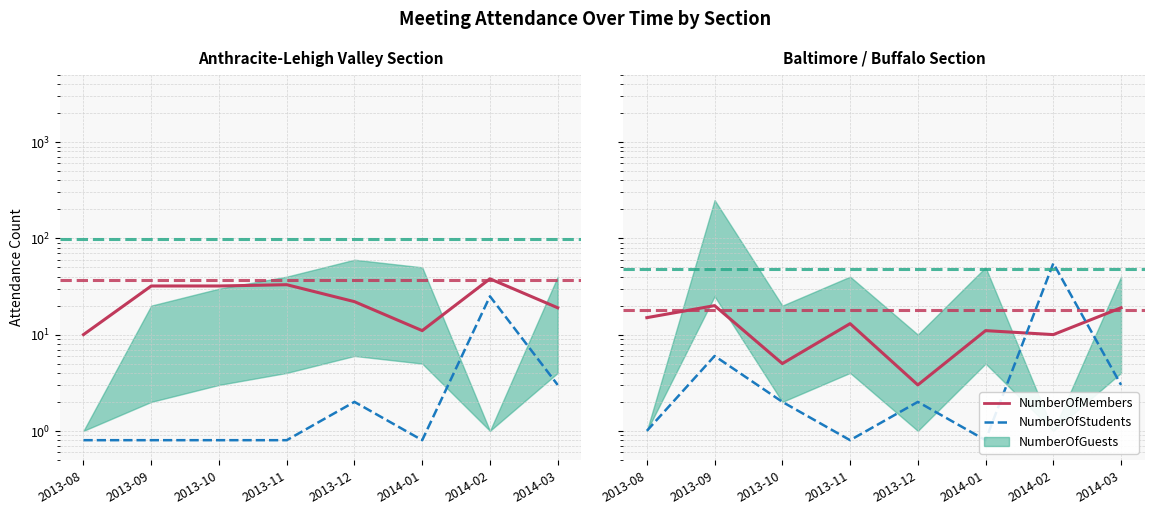

The value of NumberOfMembers at 2013-08 is 7.2. True or false?

False